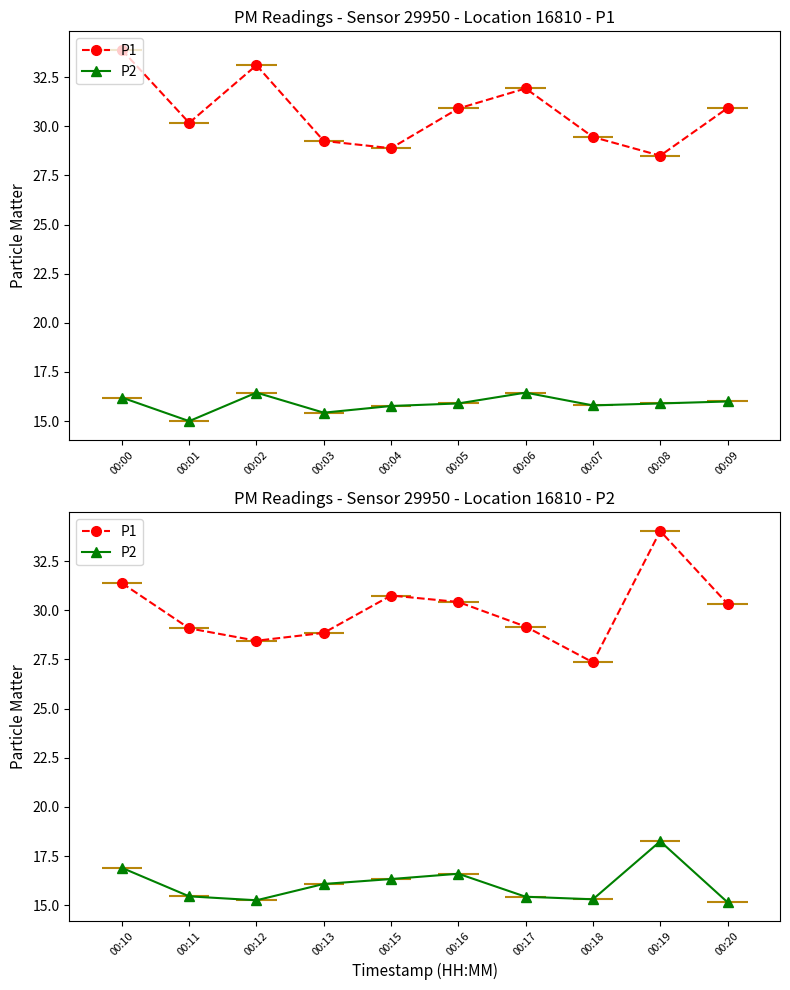

At 00:11, list the series in order from smallest to largest.

P2, P1